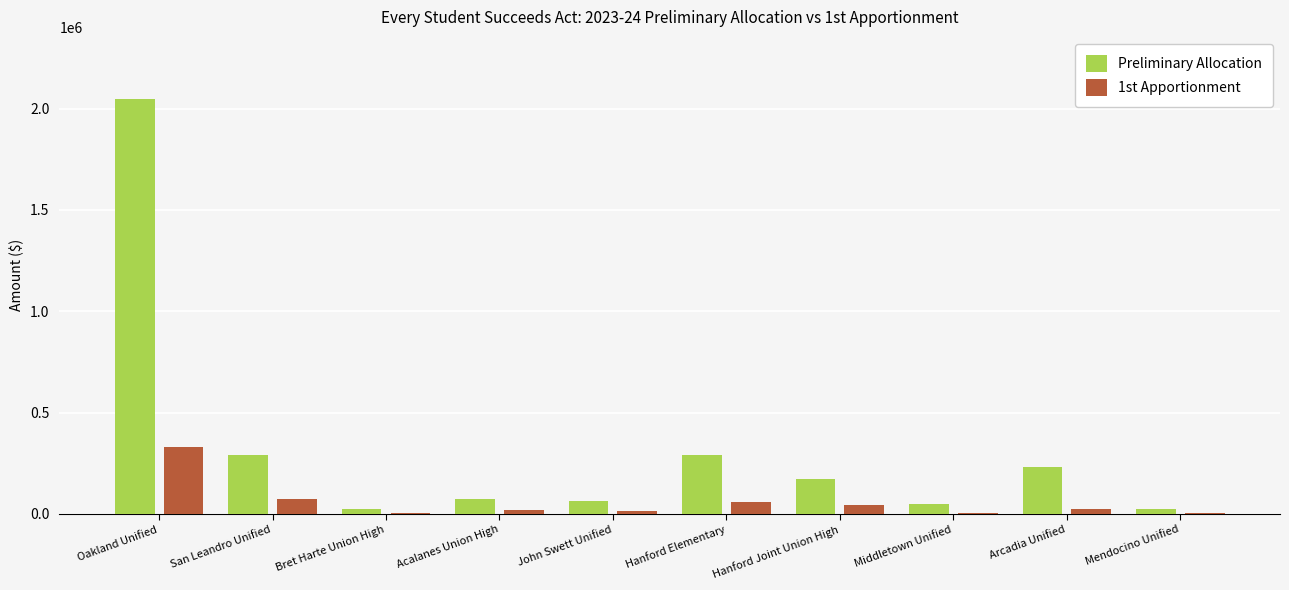

Count the number of categories in the chart.

10